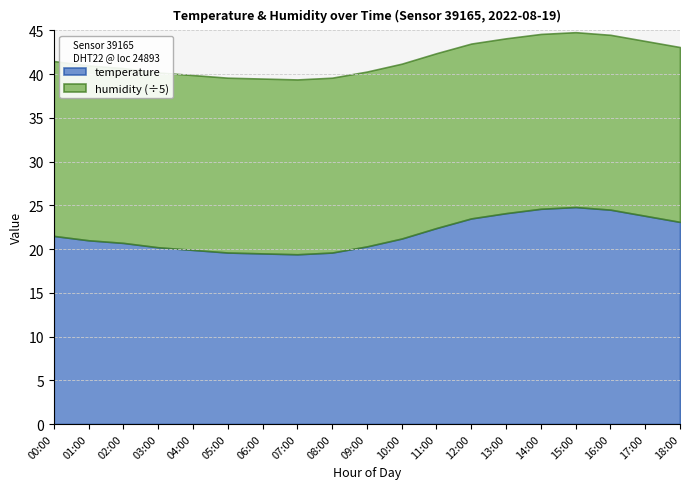

True or false: temperature and humidity cross at least once.

False